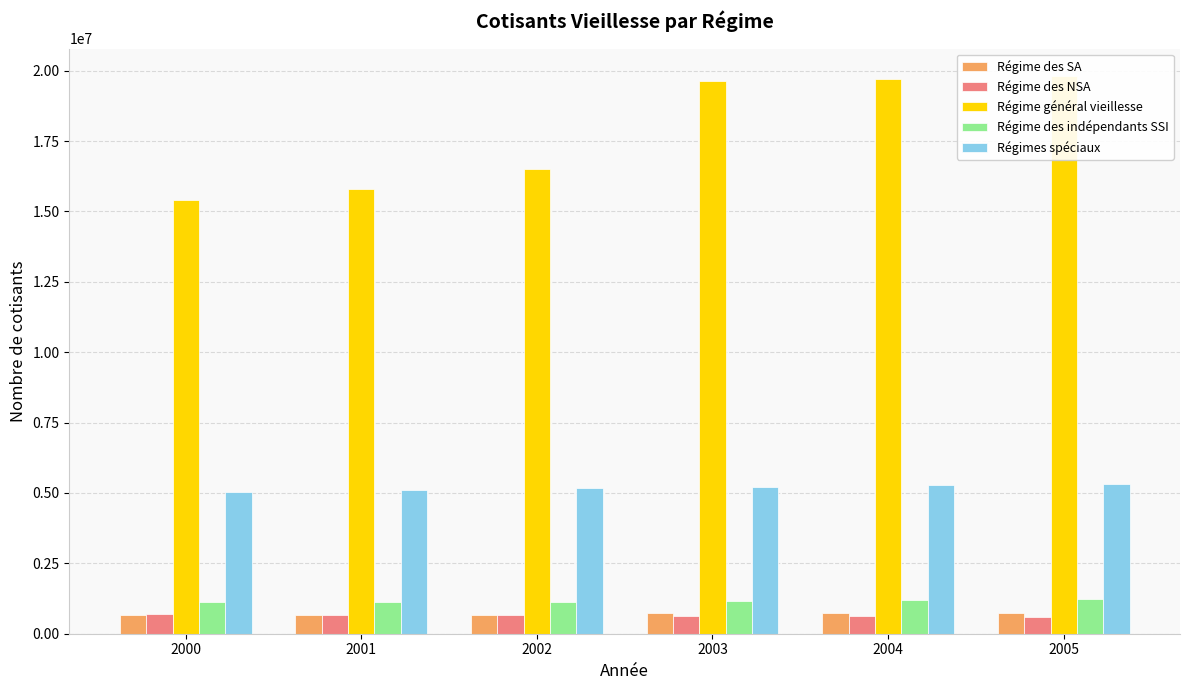

What is the average value of the Régime des indépendants SSI series?

1162357